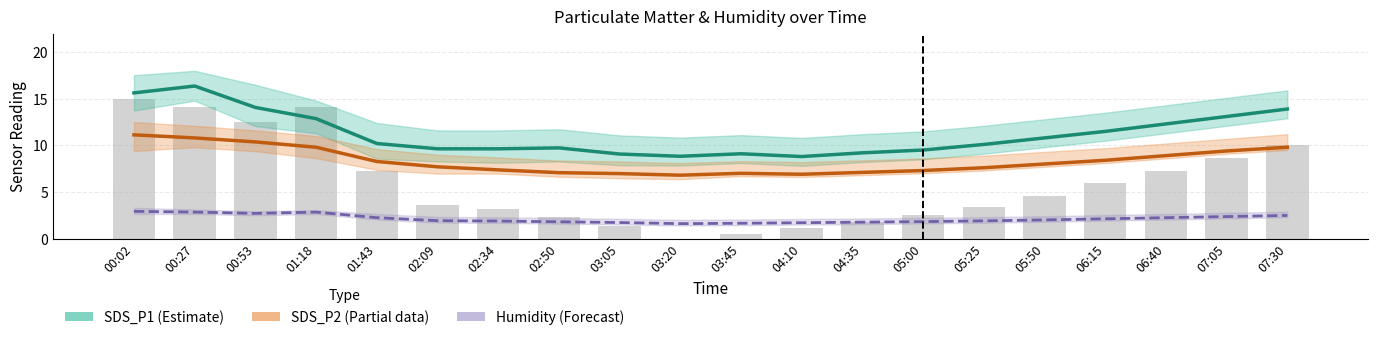

The value of SDS_P1 (Estimate) at 04:10 is 8.8. True or false?

True